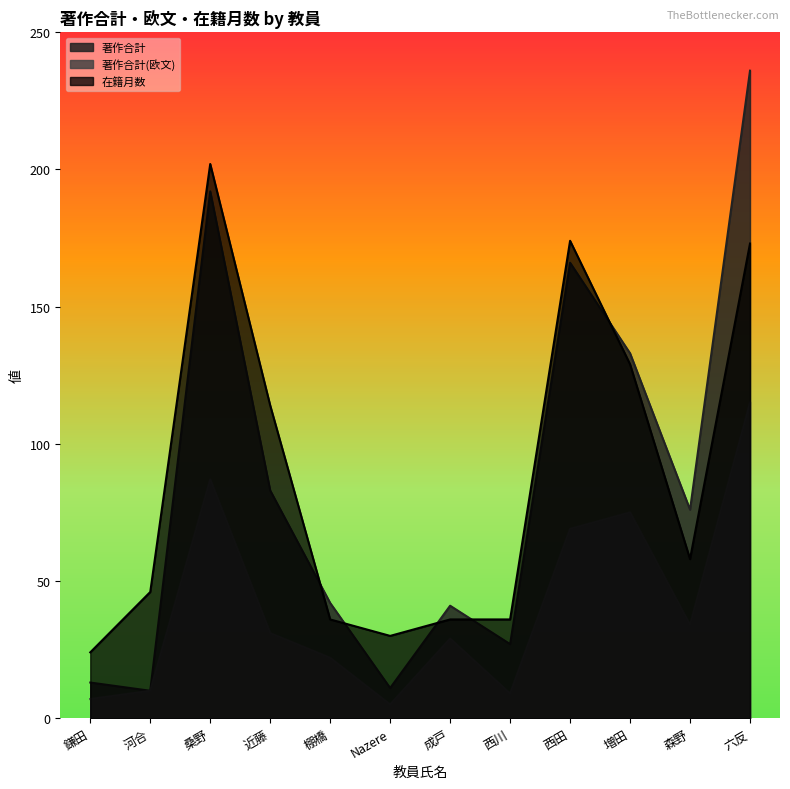

What is the label of the 9th point from the left?

西田